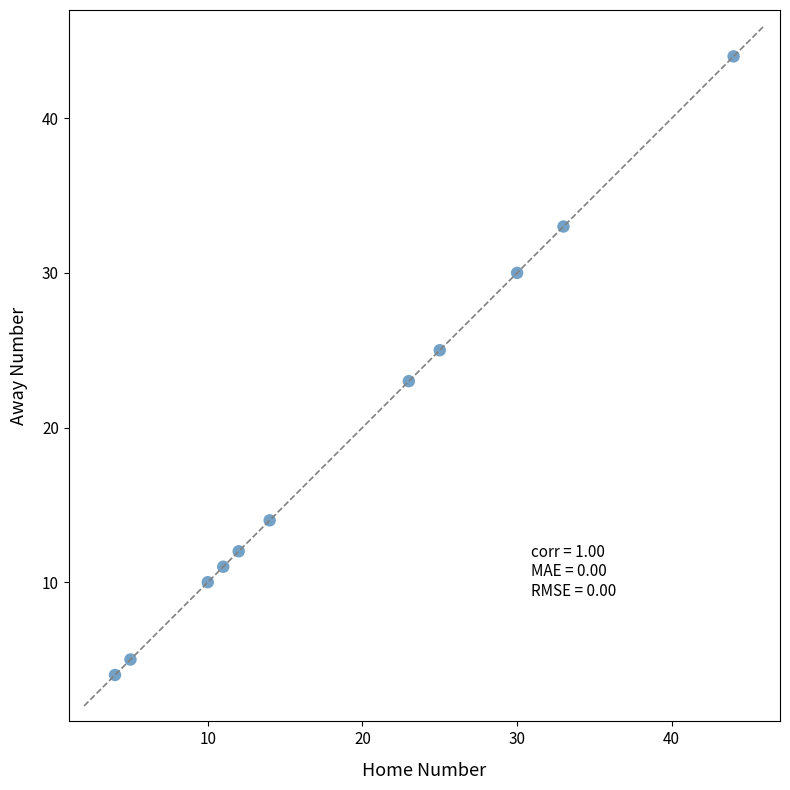

What is the average X value?

19